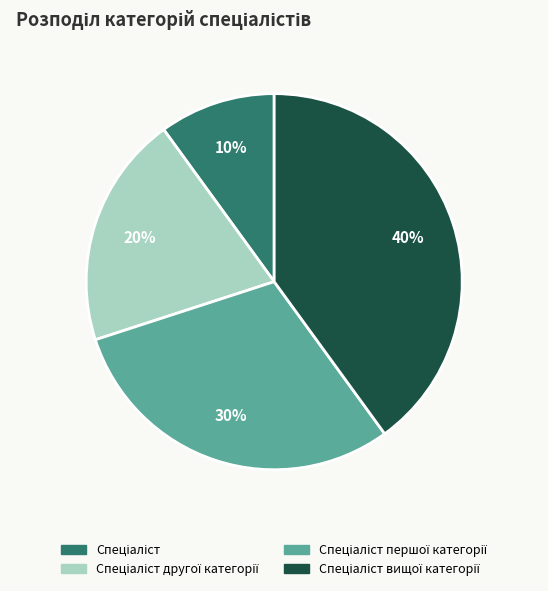

How many slices are in this pie chart?

4